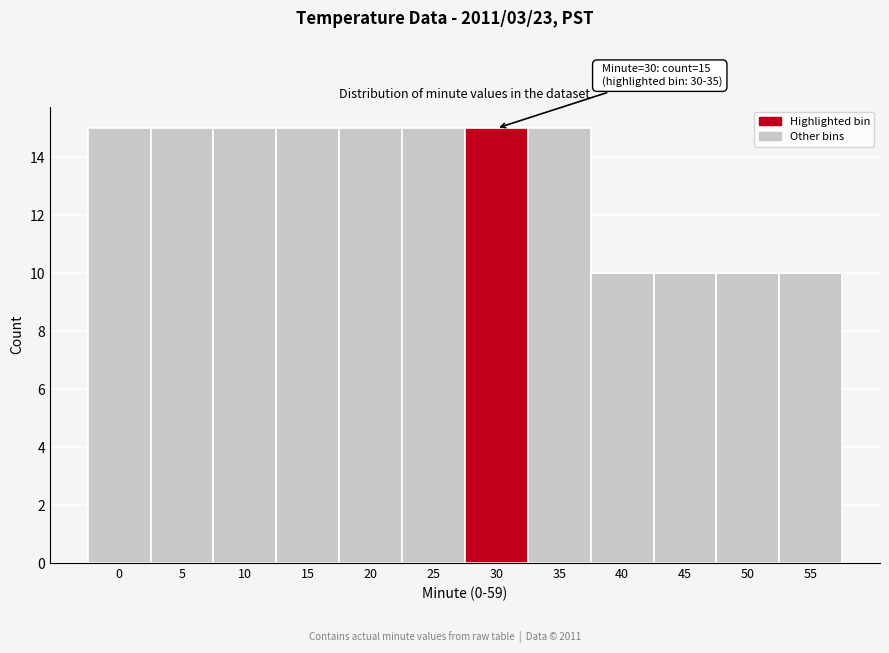

Reading left to right, what are all the values shown in this chart?

15	15	15	15	15	15	15	15	10	10	10	10